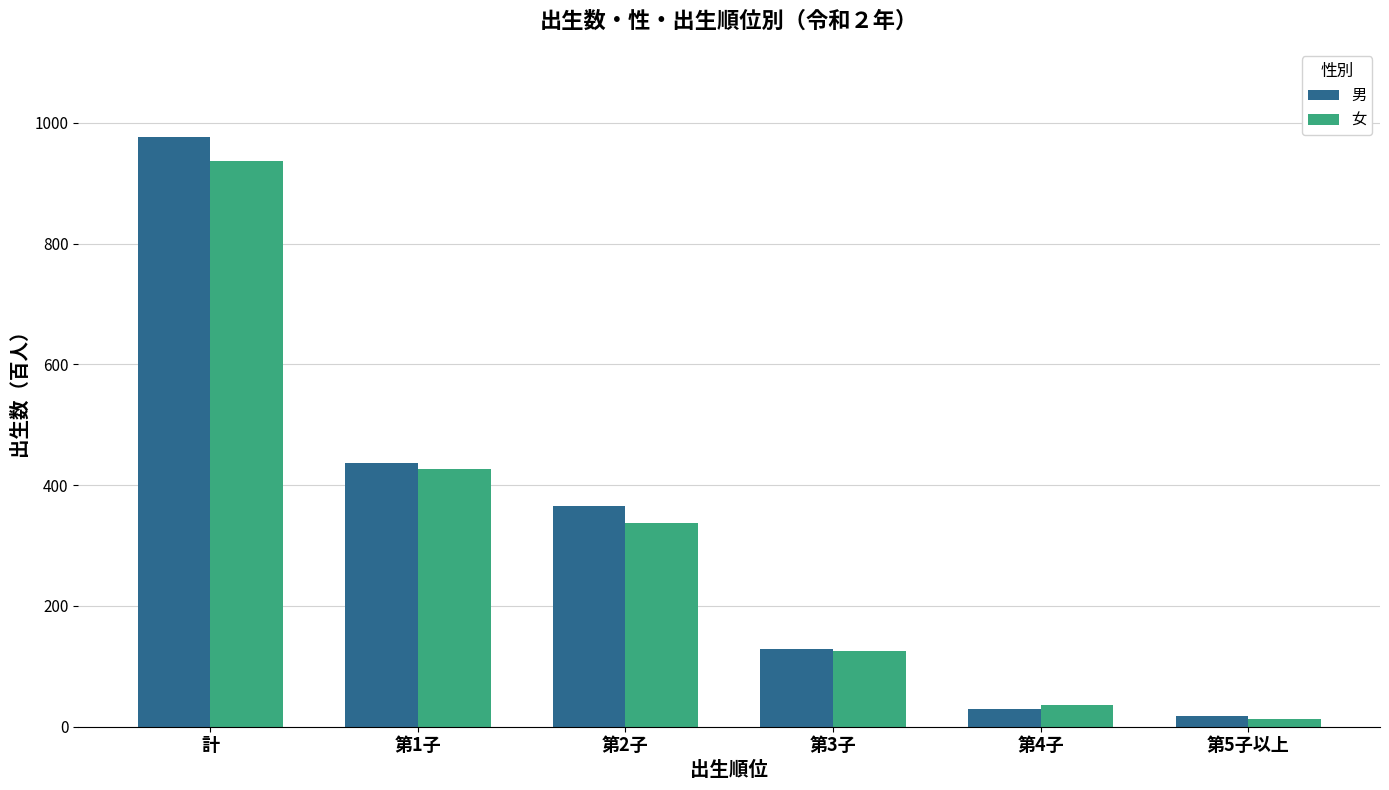

How many distinct data groups are displayed?

2